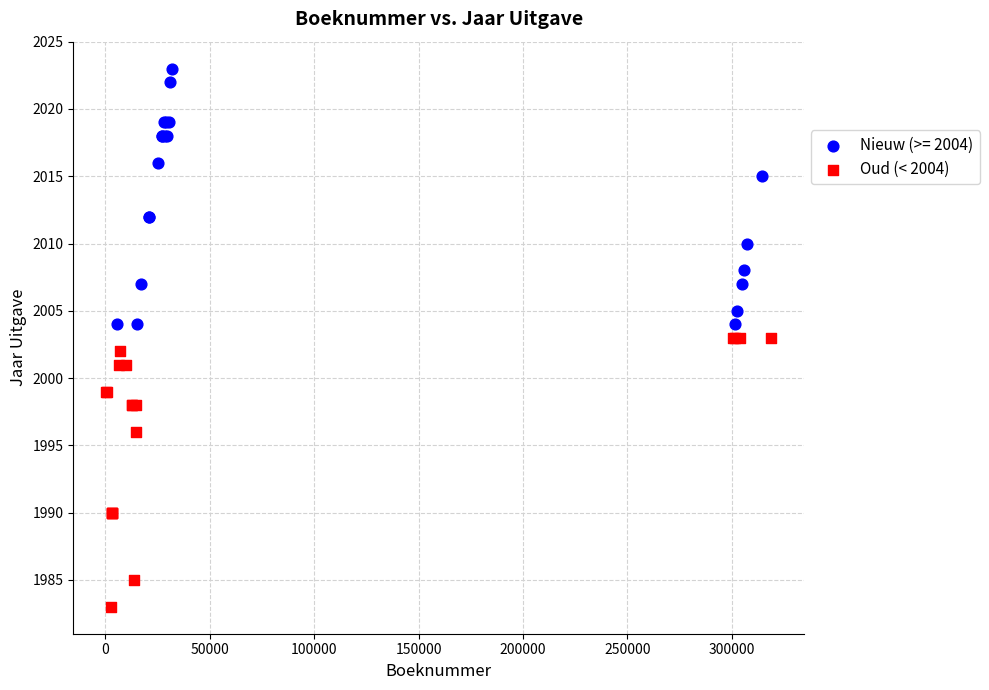

Which series contains the lowest Y value?

Oud (< 2004)